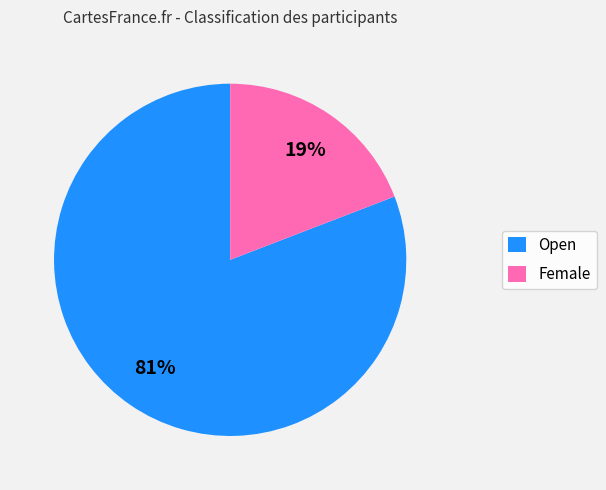

Is the sum of Female and Open greater than half?

Yes